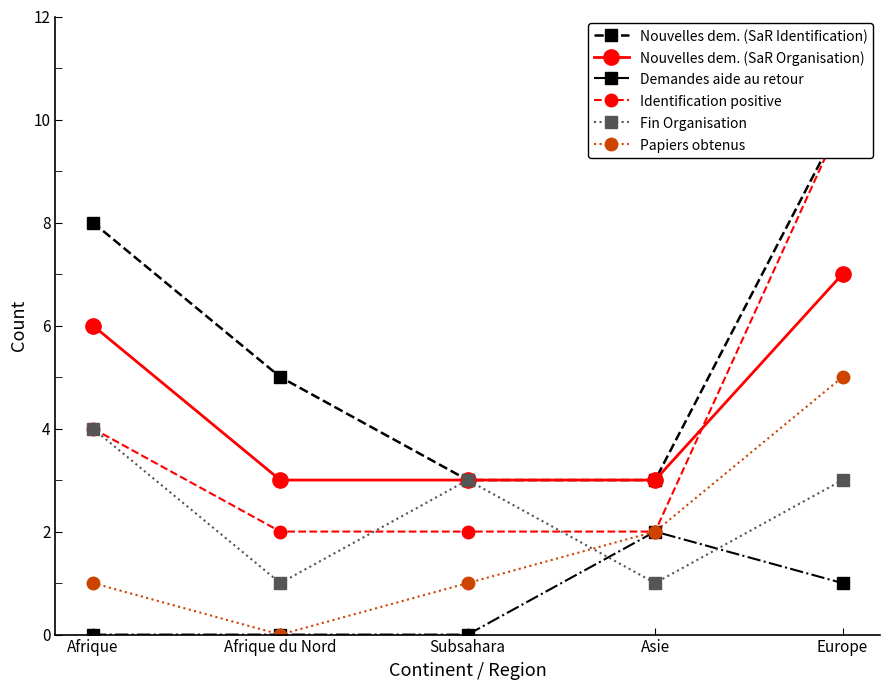

Which category has the highest value in the Demandes aide au retour series?

Asie